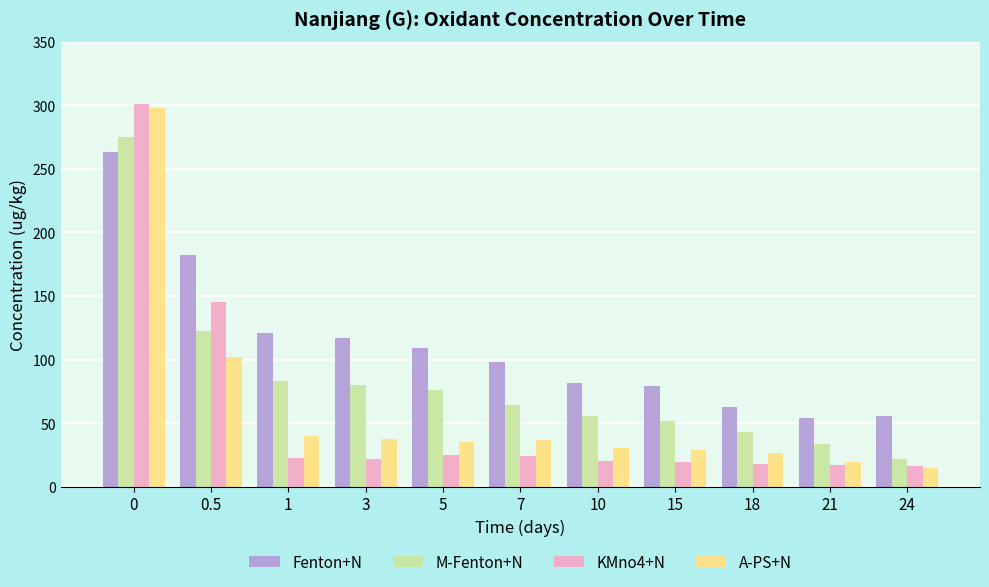

What is the sum of the A-PS+N values at 7 and 0.5?

138.5